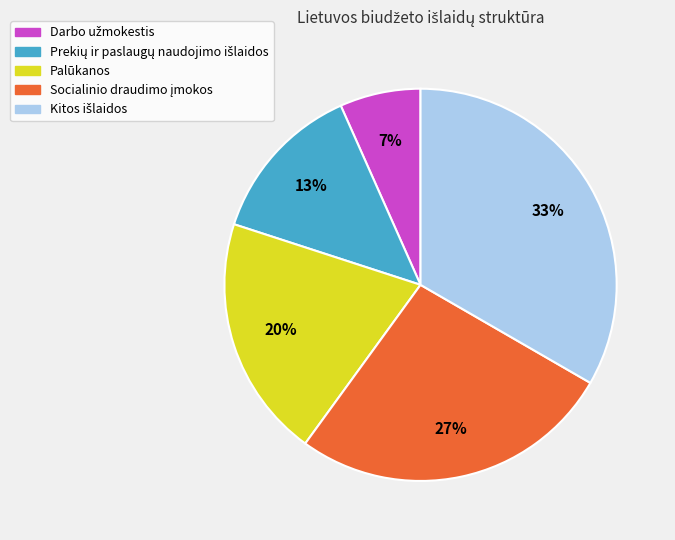

How many segments does this pie chart have?

5